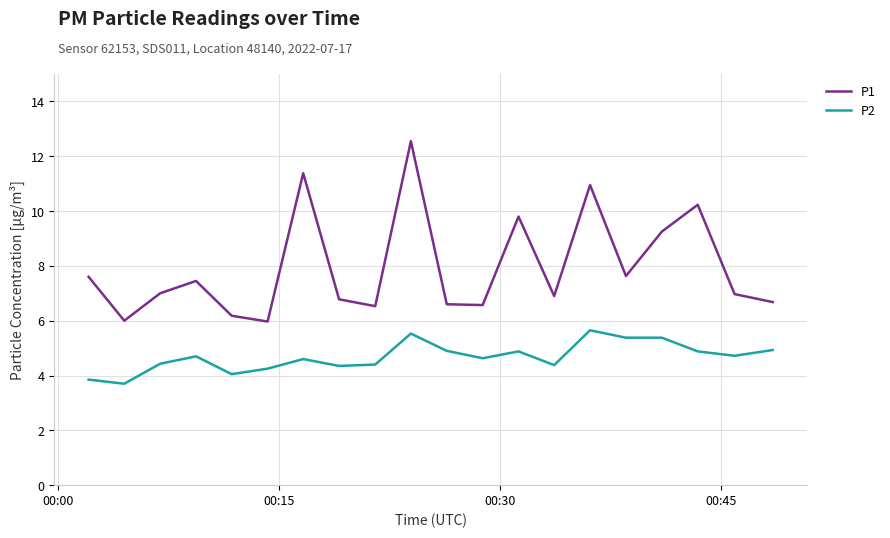

Rank the series by their average value, from lowest to highest.

P2, P1